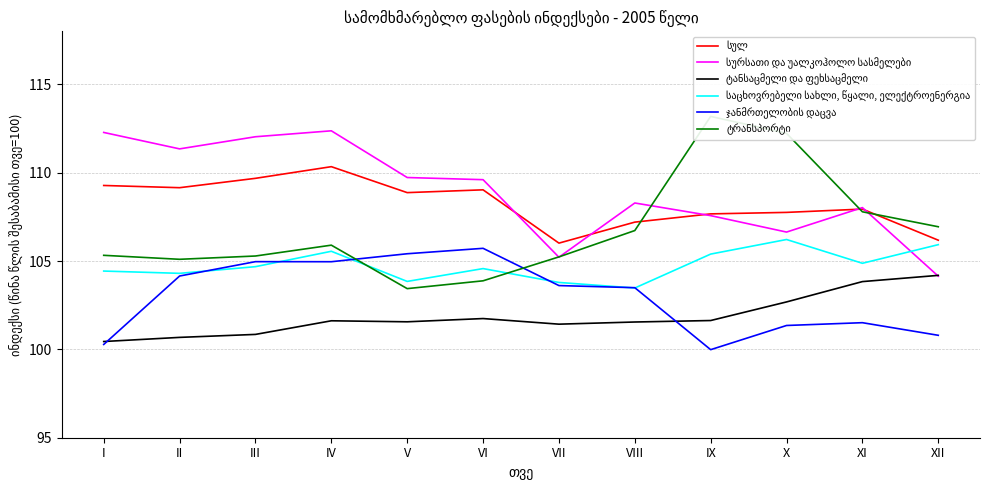

What is the total value across all series at XII?

628.2